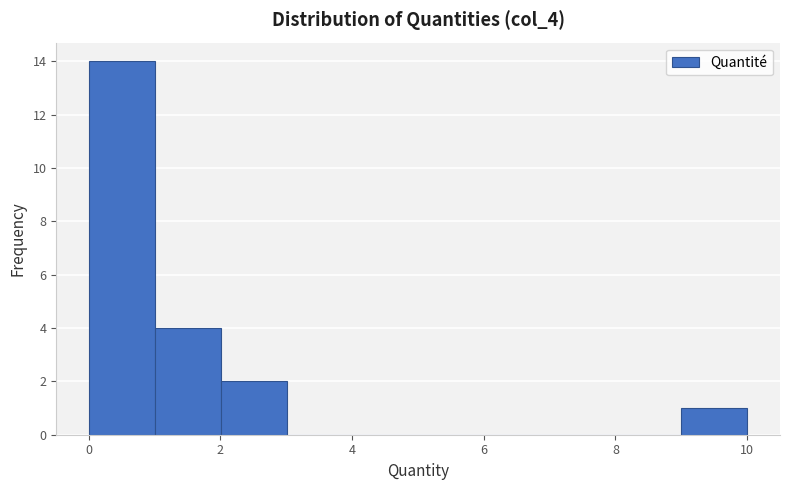

How tall is the bar that spans 2 to 3 on the x-axis? Neither the bar edges nor the heights are printed on the chart, so give them approximately, as read against the axes.

2